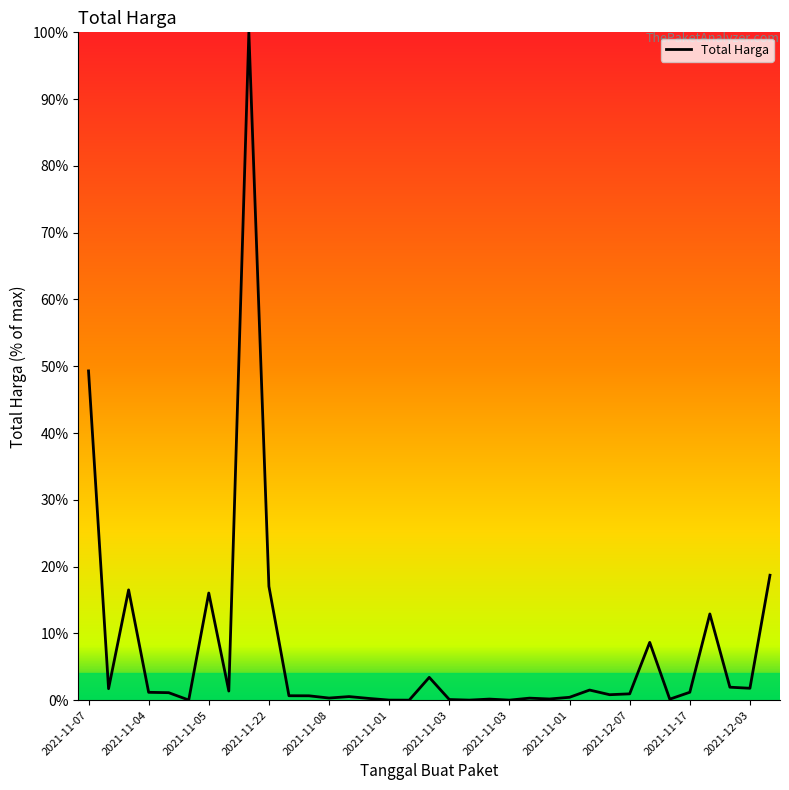

What is the difference between the maximum and minimum values?

100.0